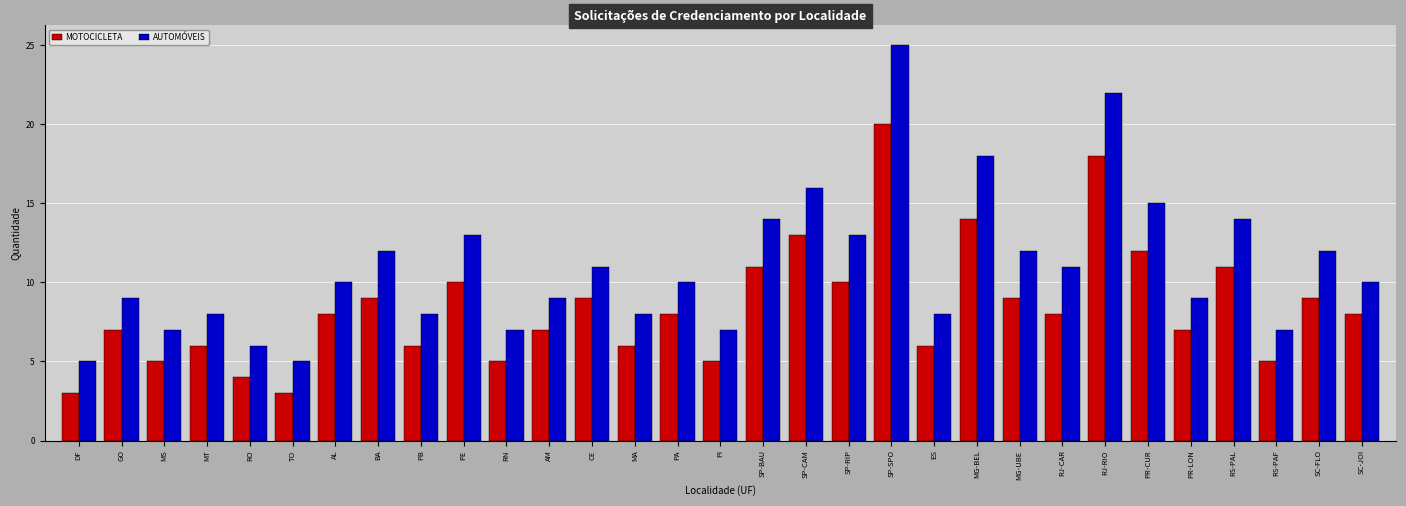

What is the difference between the second highest and second lowest values in the MOTOCICLETA series?

15